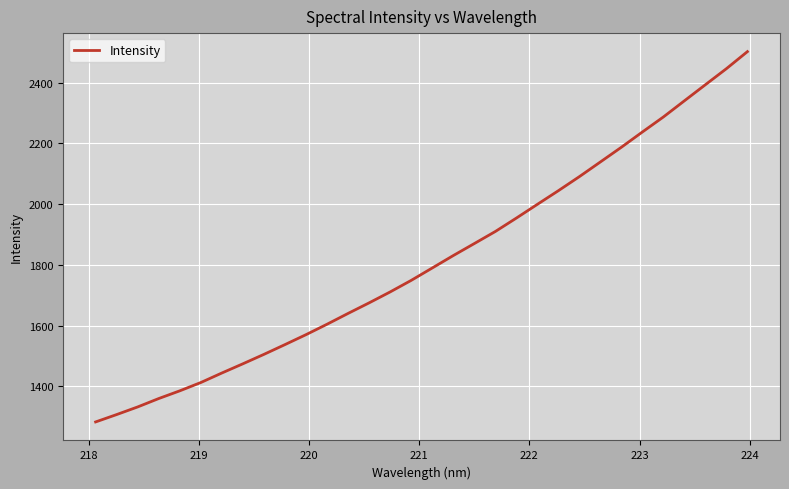

What is the minimum value shown in the chart?

1282.8